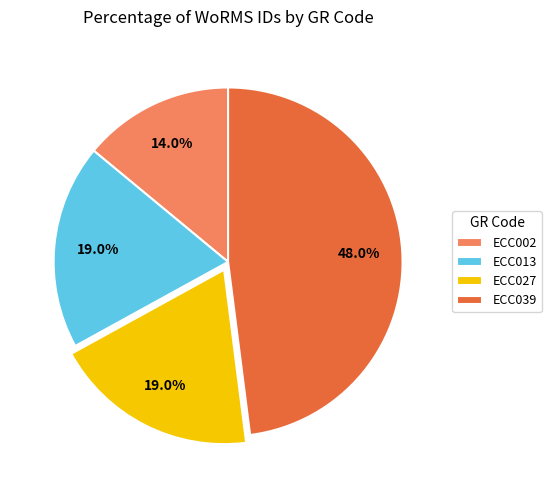

To the nearest percent, what percentage of the pie is ECC027?

19%